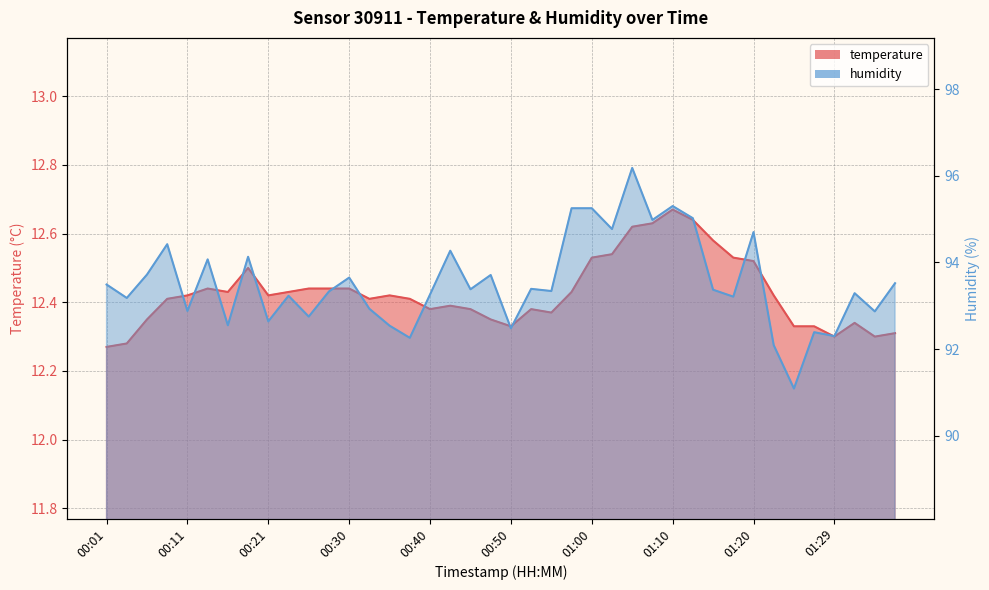

Which has a higher value, 00:57 or 00:38?

00:57